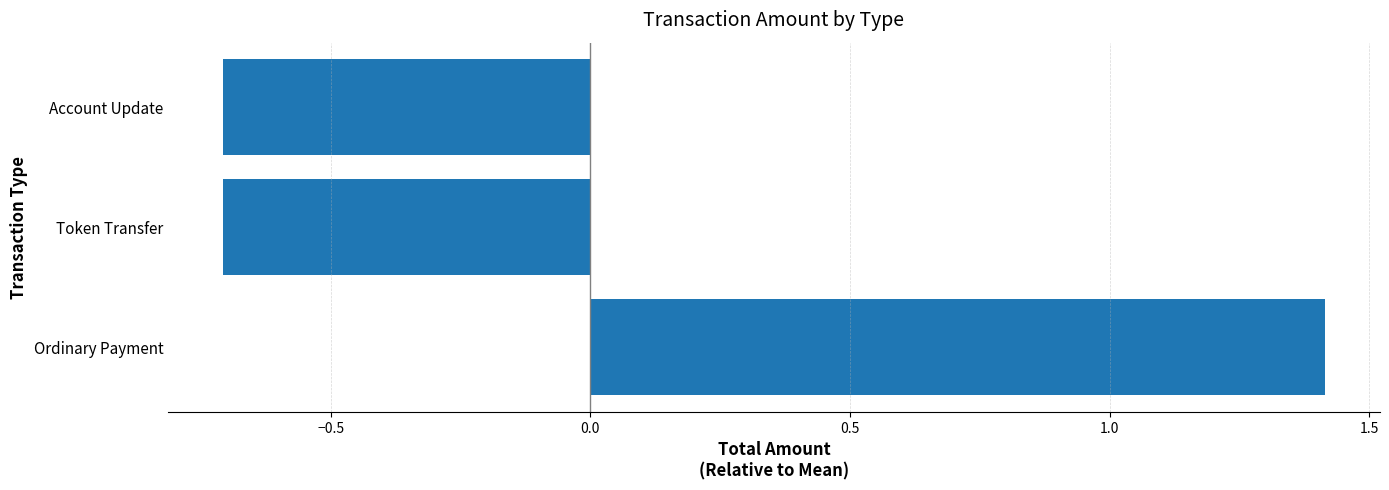

Reading bottom to top, list all the values displayed in this chart.

Ordinary Payment=1.4	Token Transfer=-0.7	Account Update=-0.7